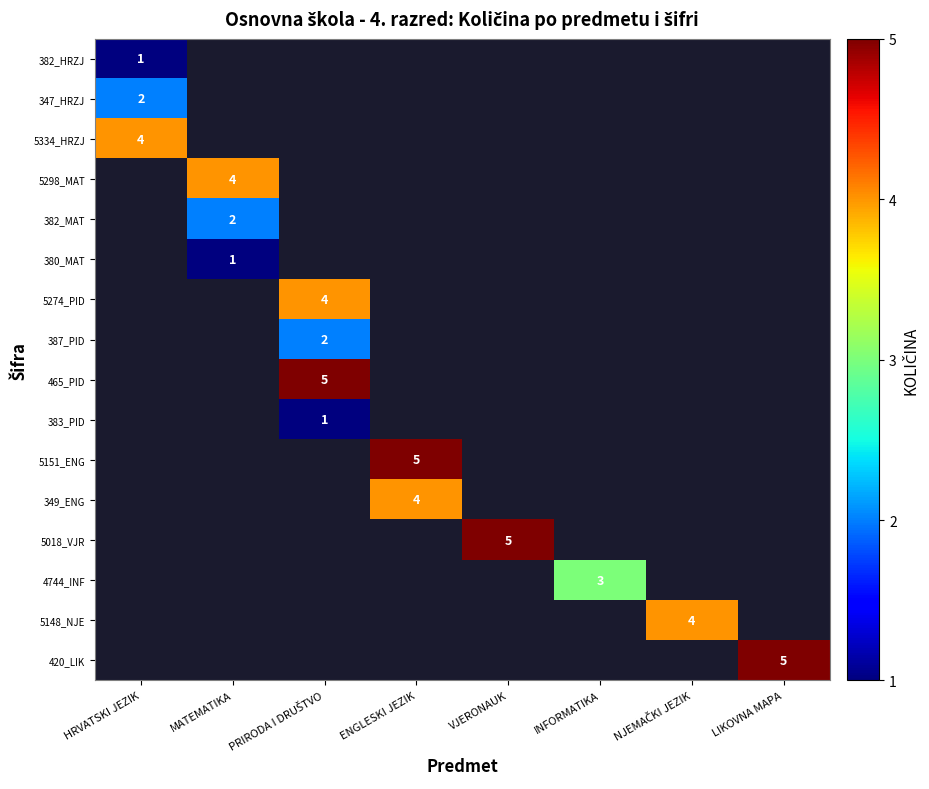

Is the value of 5151_ENG at ENGLESKI JEZIK greater than the value of 380_MAT at MATEMATIKA?

Yes